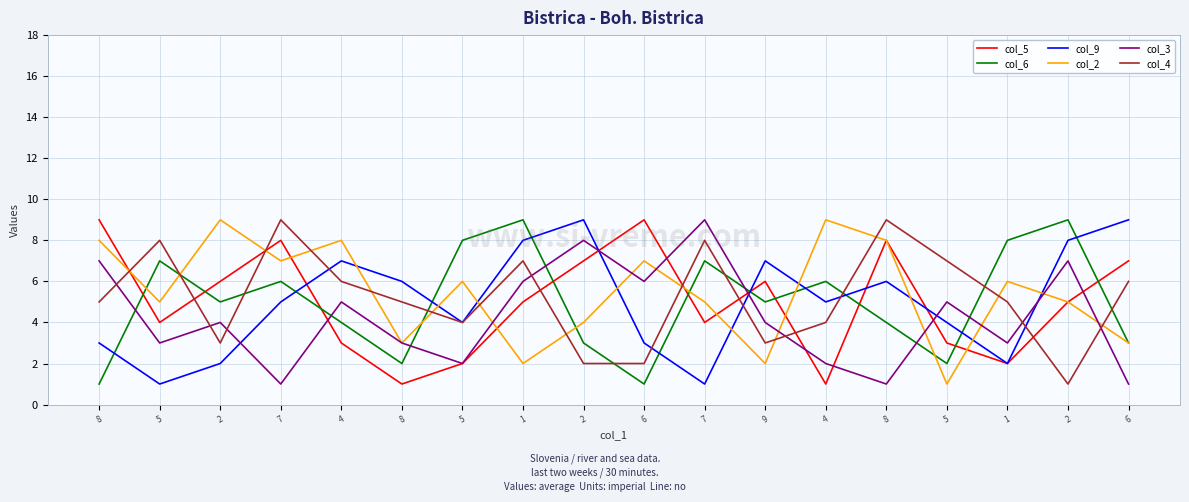

At which label does col_9 first exceed 5?

4